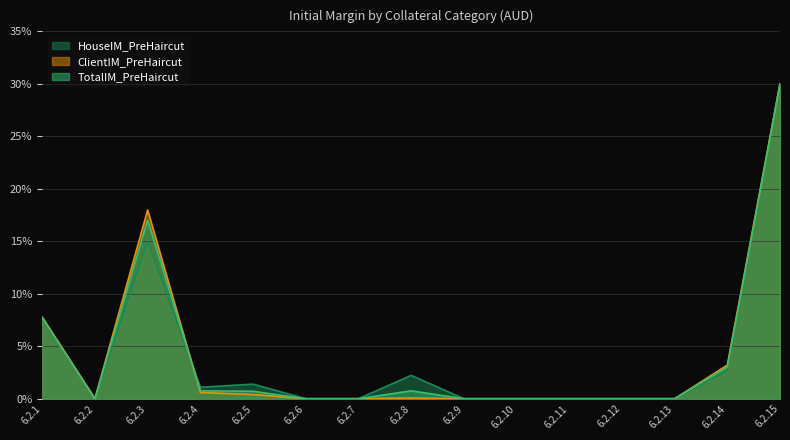

At which category is the sum across all series the highest?

6.2.15